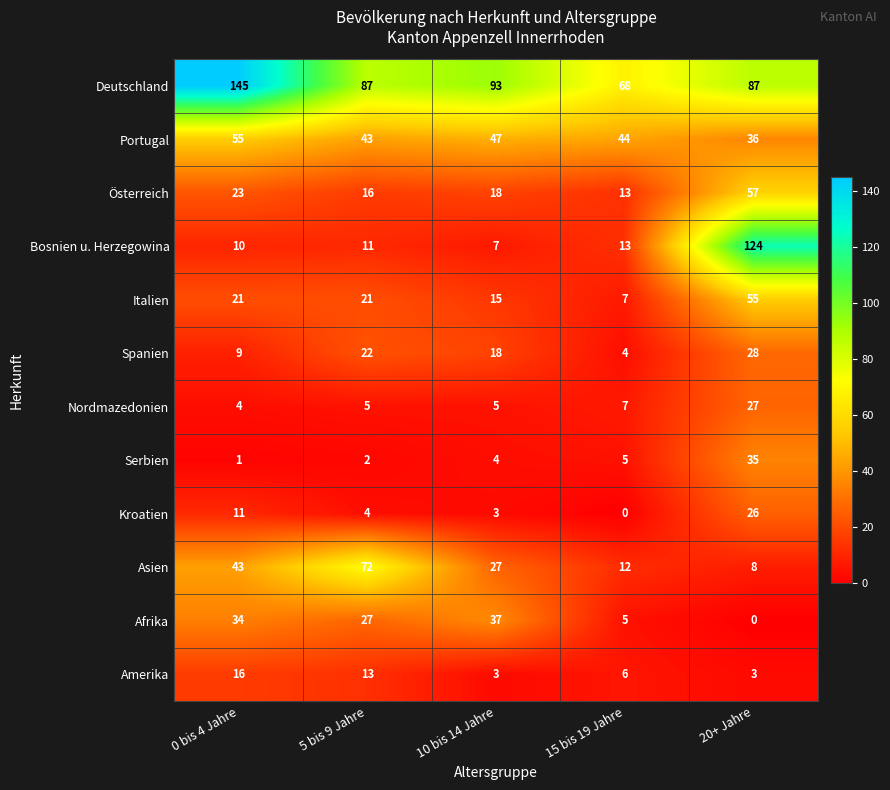

At which category is the sum across all series the highest?

20+ Jahre